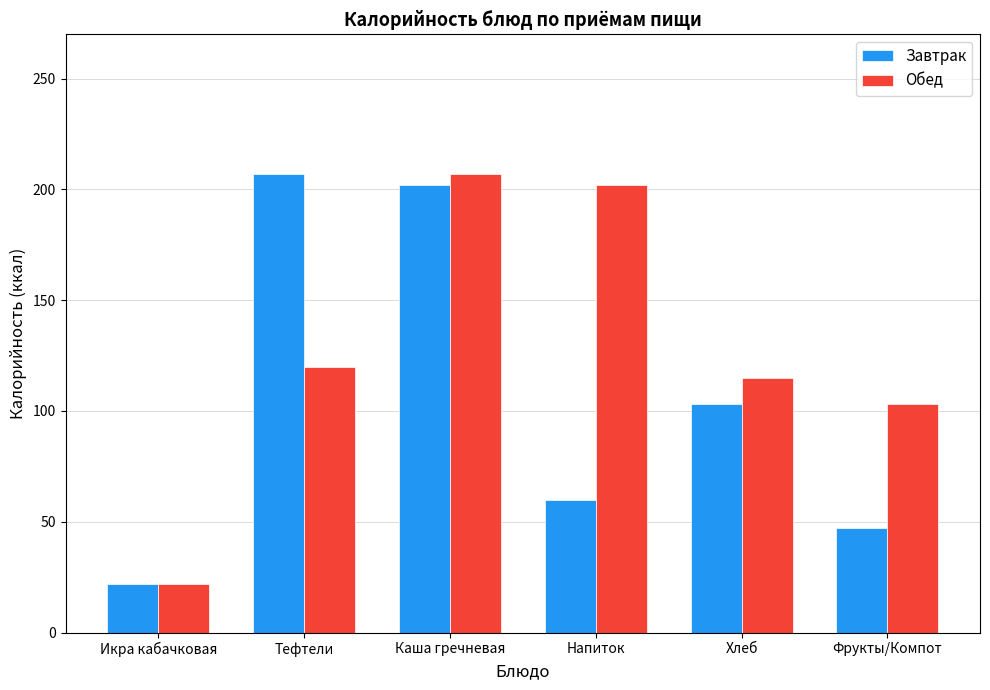

True or false: Завтрак has a value of 207 at Тефтели.

True